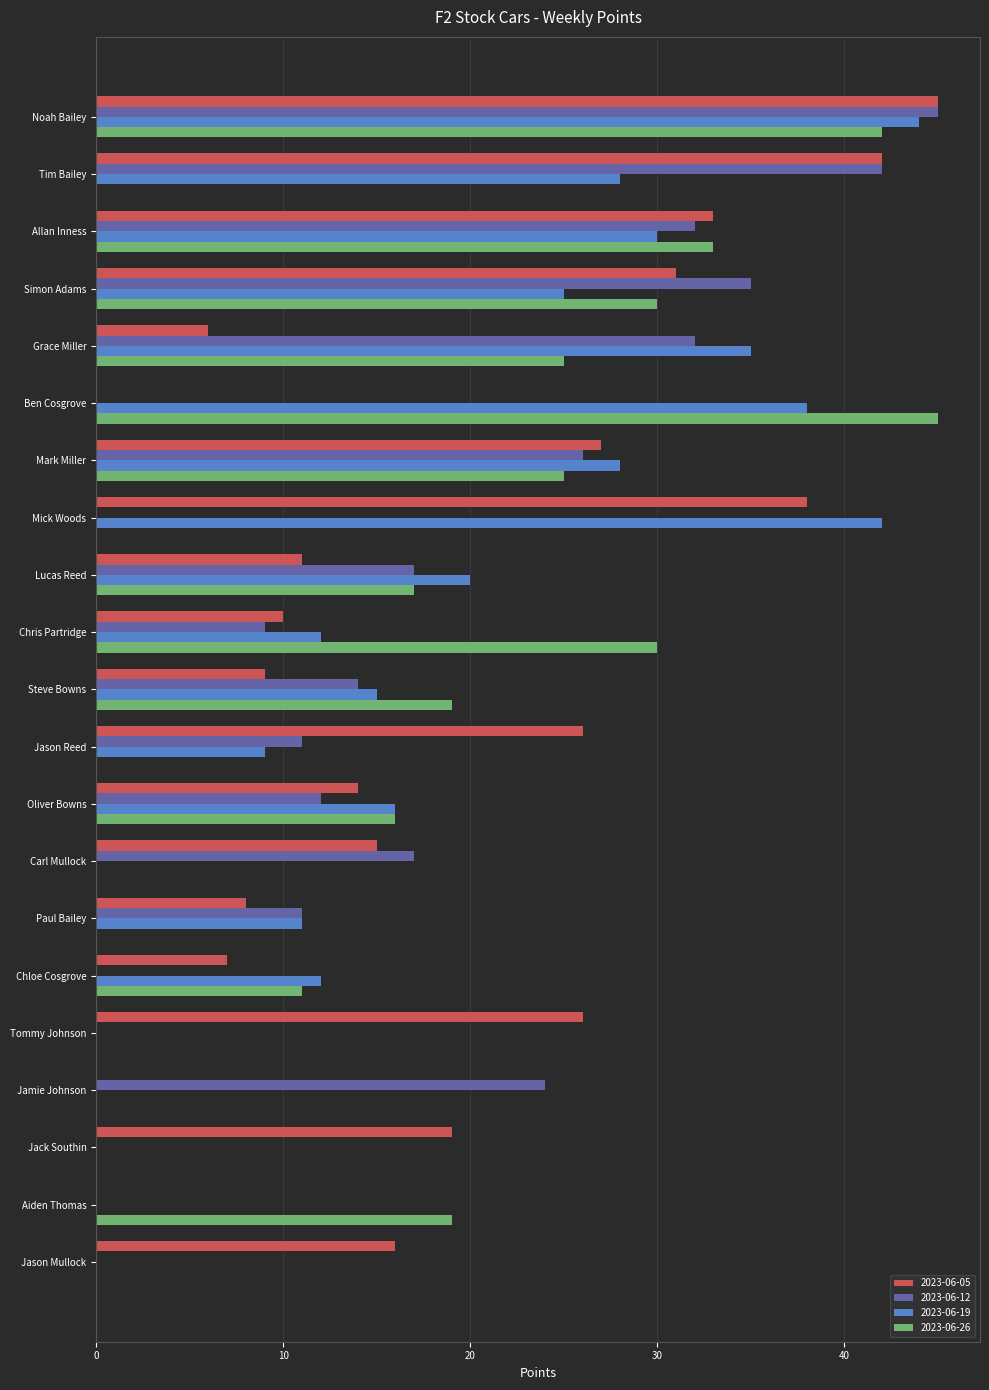

What is the sum of all 2023-06-05 values?

383